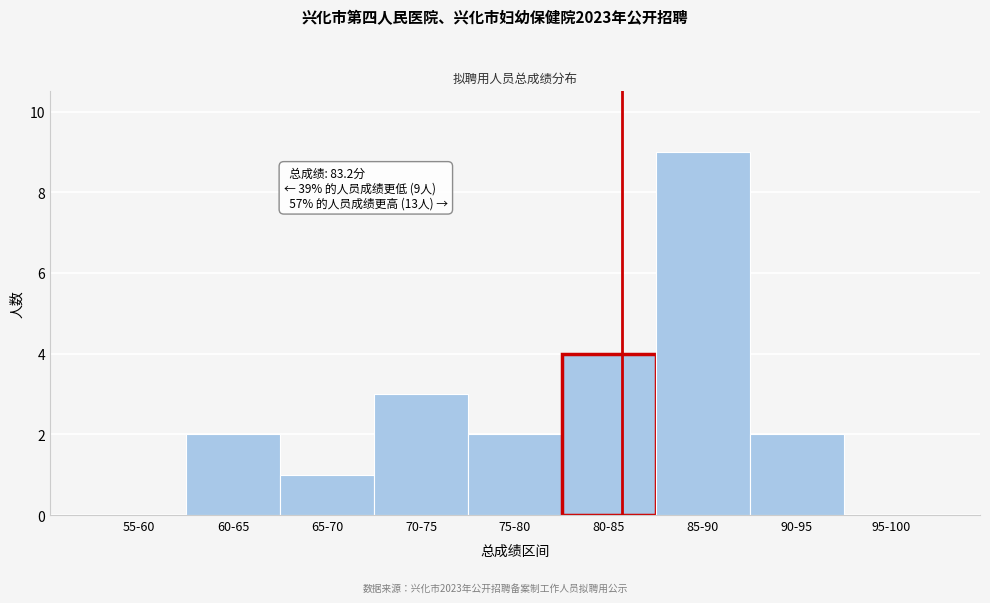

Reading left to right, list all the values displayed in this chart.

55-60=0	60-65=2	65-70=1	70-75=3	75-80=2	80-85=4	85-90=9	90-95=2	95-100=0